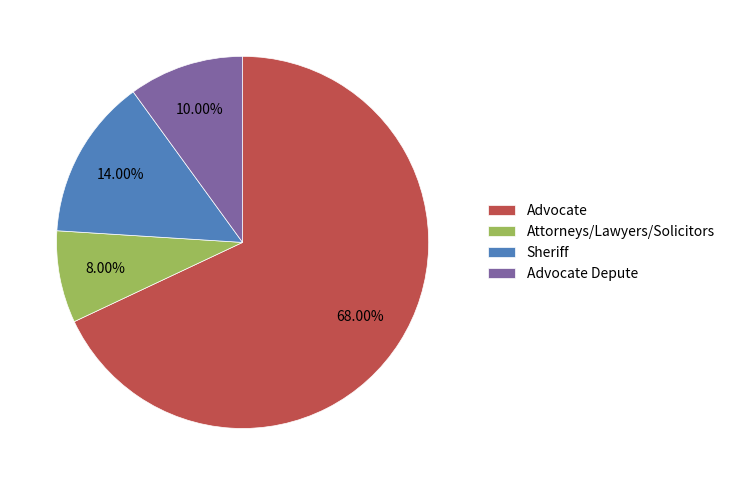

Does any single category account for the majority?

Yes